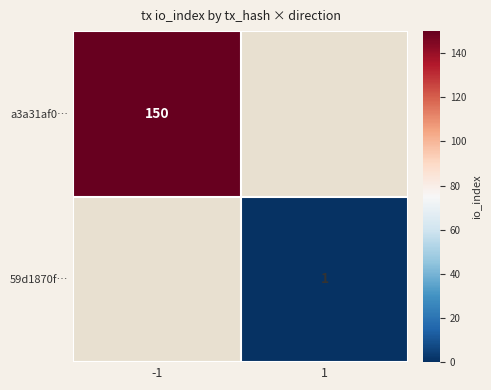

Which category has the lowest value across all series?

1